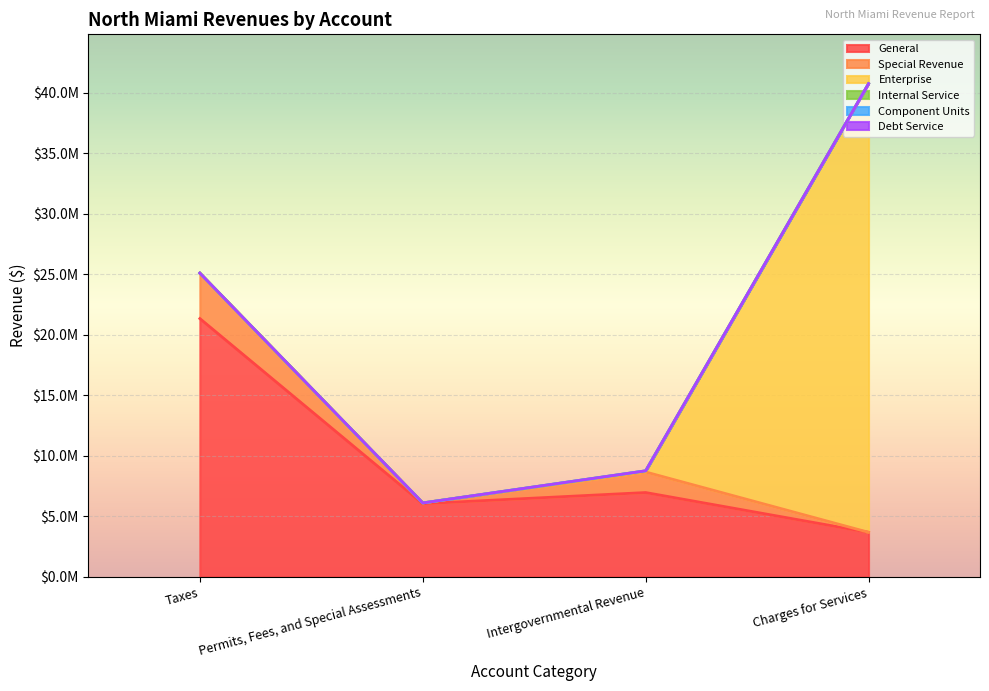

True or false: Enterprise has a value of -18211370 at Permits, Fees, and Special Assessments.

False